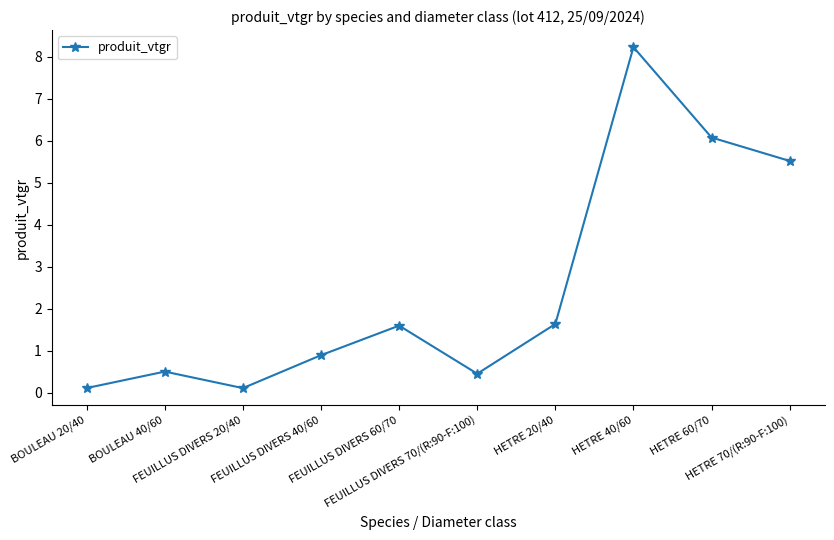

What is the difference between the maximum and minimum values?

8.1